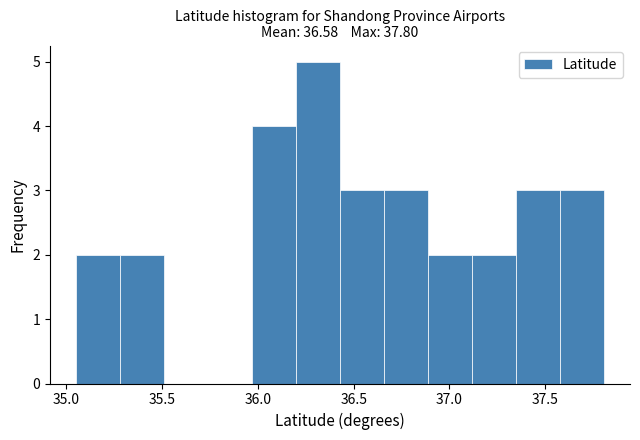

Over which range of the x-axis is the bar tallest?

36.20 to 36.45